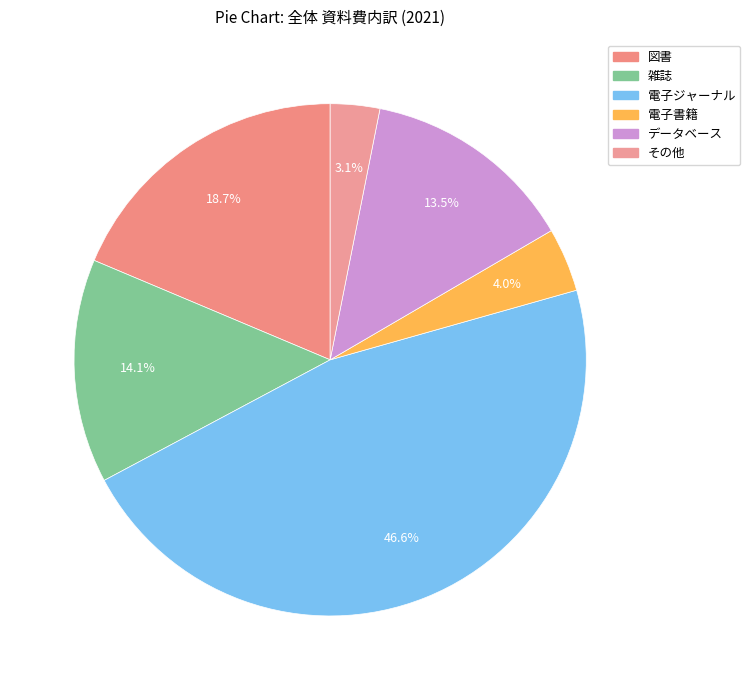

To the nearest percent, what percentage of the pie is データベース?

13%